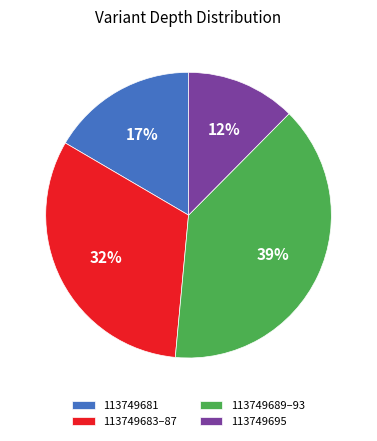

Do 113749695 and 113749689–93 together represent more than half of the pie?

Yes